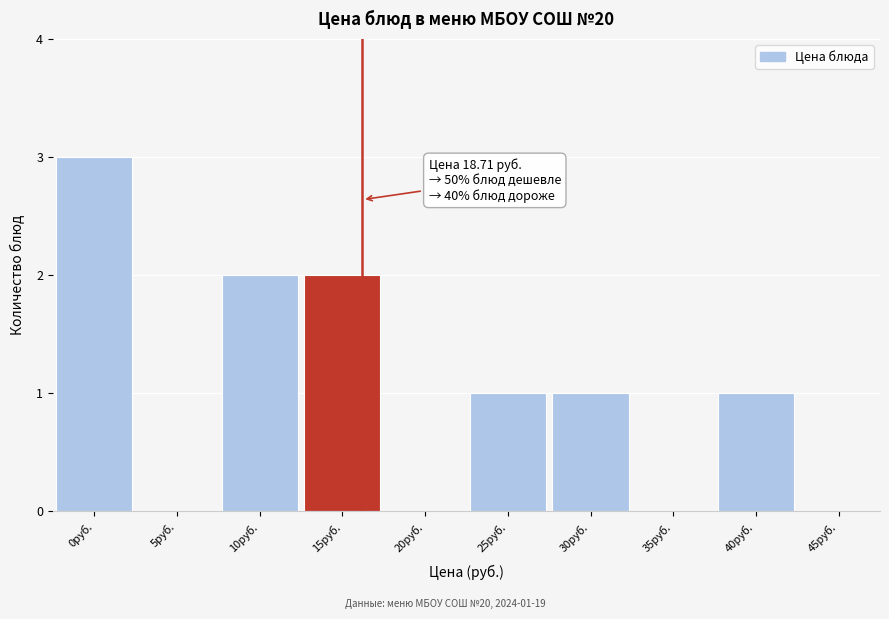

Reading left to right, extract all data points from this chart.

0руб.=3	5руб.=0	10руб.=2	15руб.=2	20руб.=0	25руб.=1	30руб.=1	35руб.=0	40руб.=1	45руб.=0